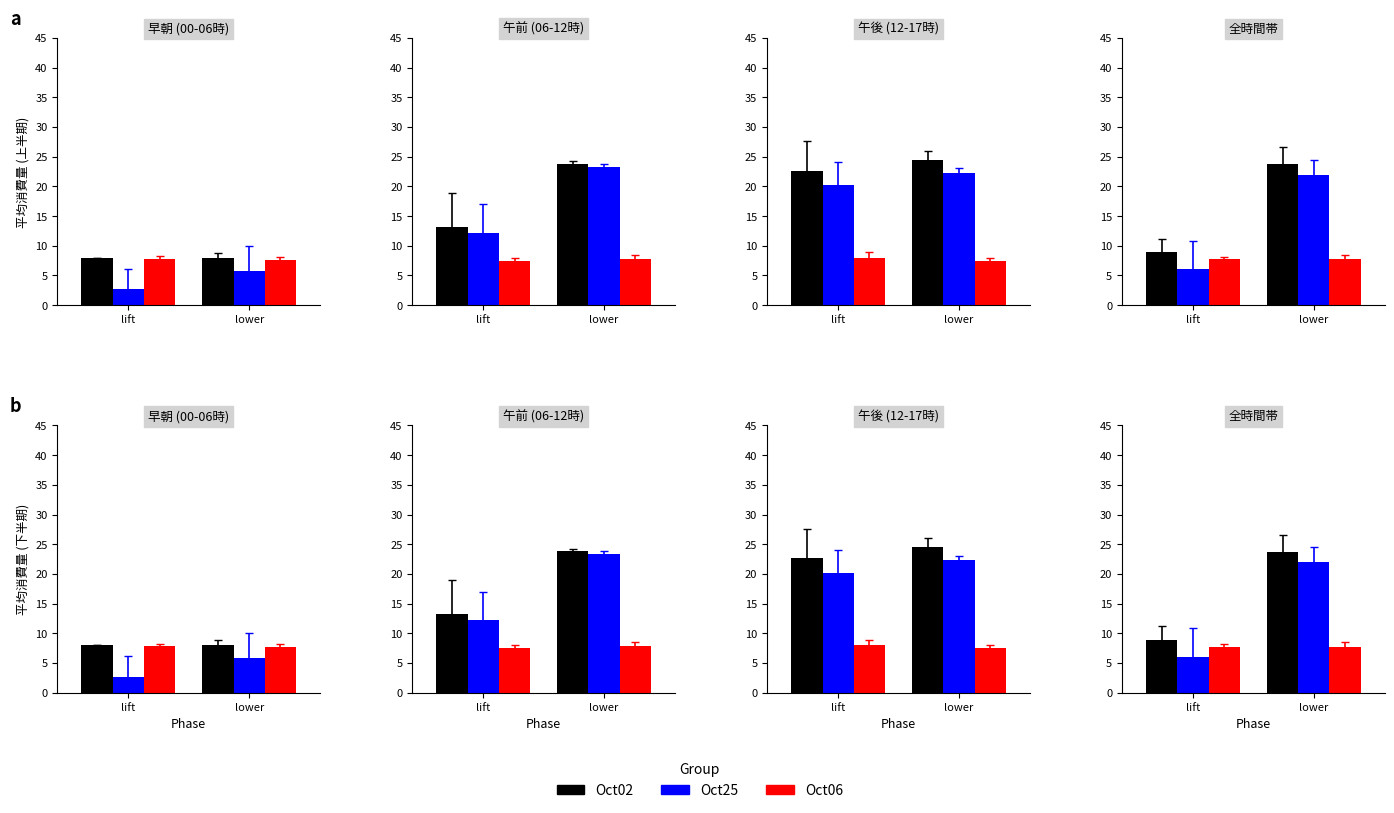

Is the value of Oct06 at lower greater than the value of Oct25 at lower?

No